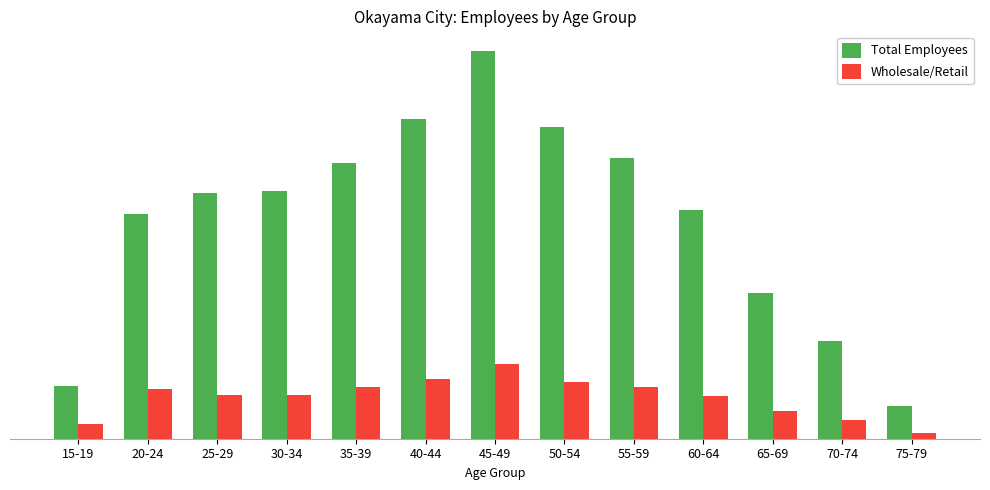

List the series in order of their overall mean, highest first.

Total Employees, Wholesale/Retail